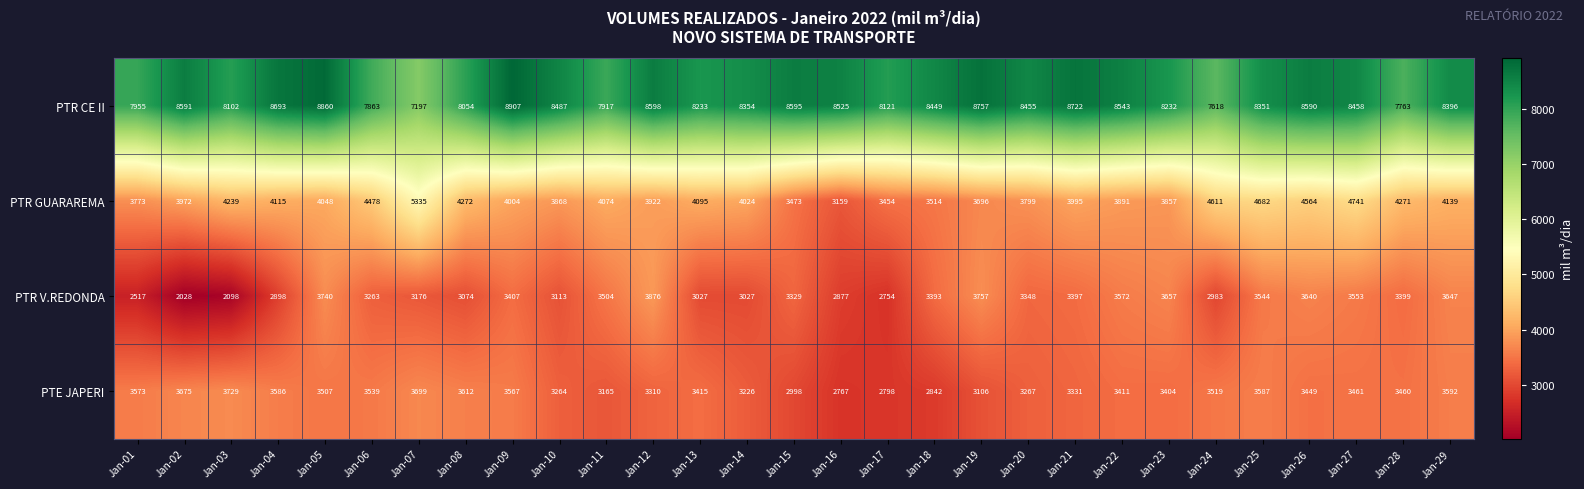

What is the approximate value of PTR CE II at Jan-22, to the nearest 100?

8500